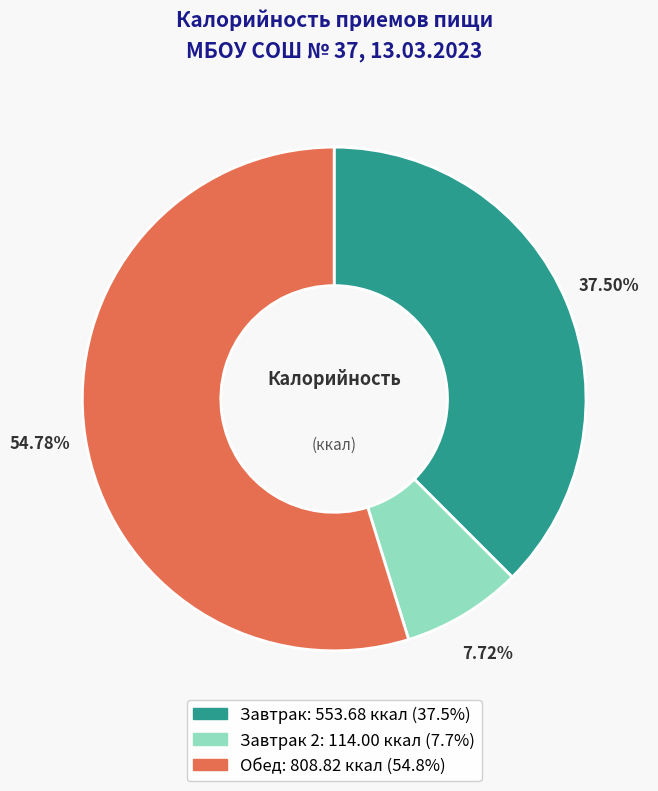

Is there any slice that represents more than half of the pie?

Yes